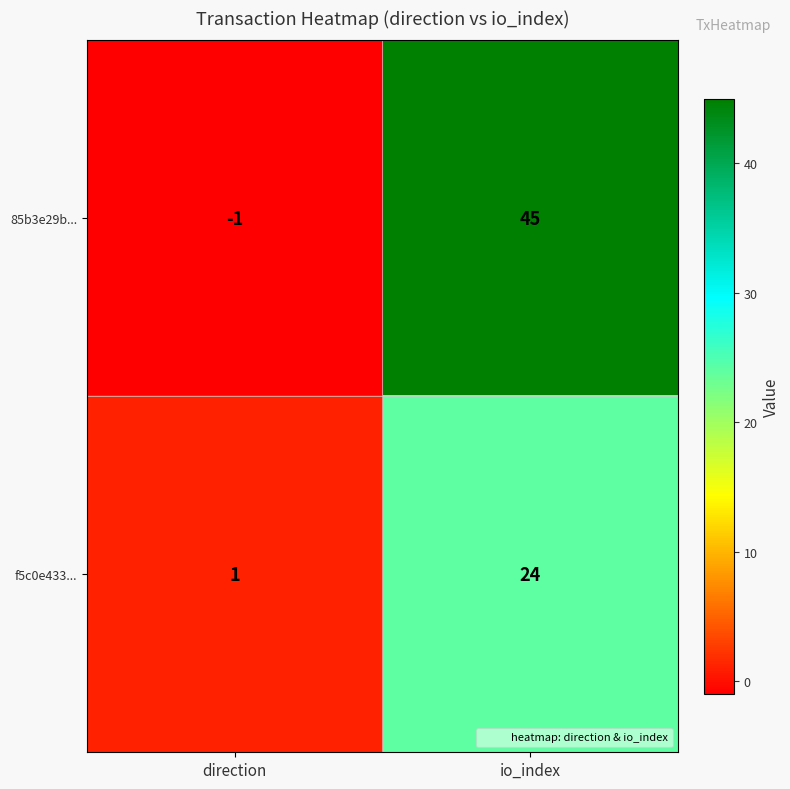

Reading right to left, transcribe all the data shown in this chart.

85b3e29b...: io_index=45	direction=-1
f5c0e433...: io_index=24	direction=1